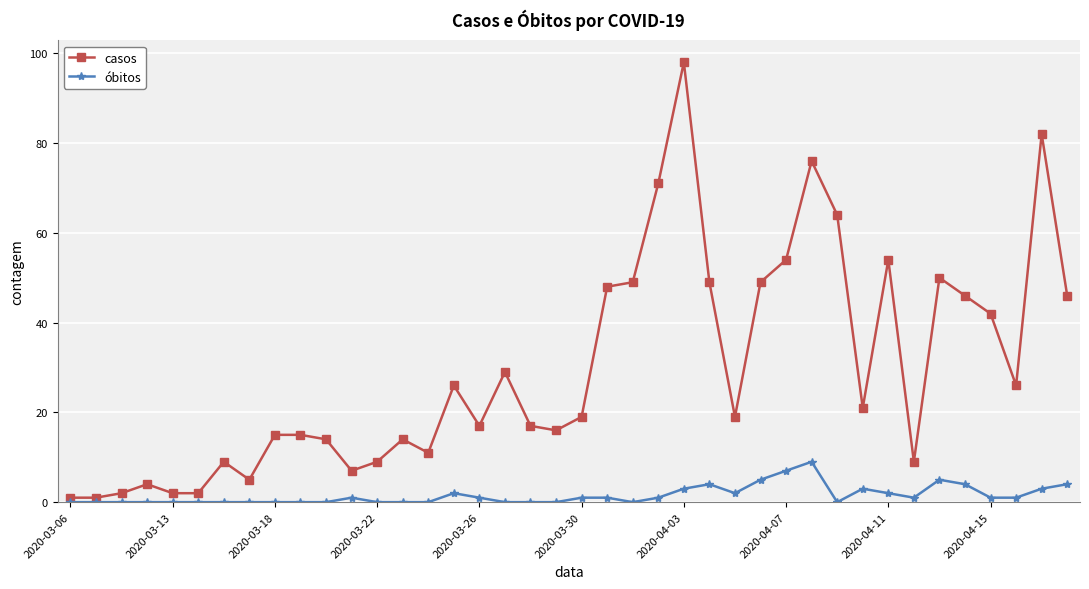

Which series has the largest range (max minus min)?

casos